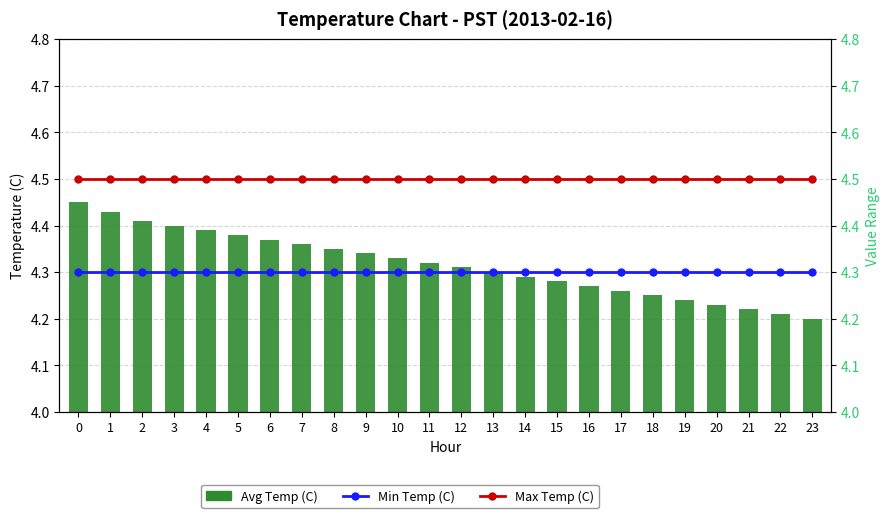

Between 23 and 4, which is larger?

4